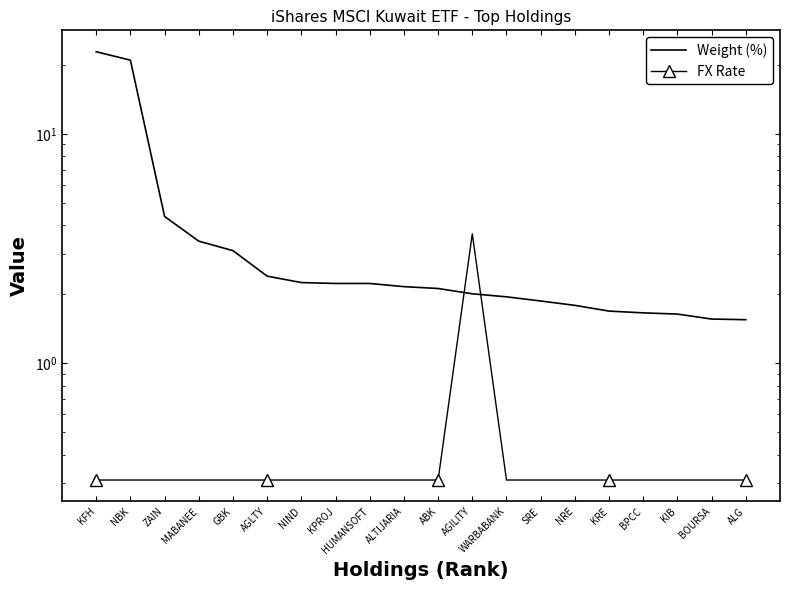

What is the value of the Weight (%) point at the 15th from the left?

1.8